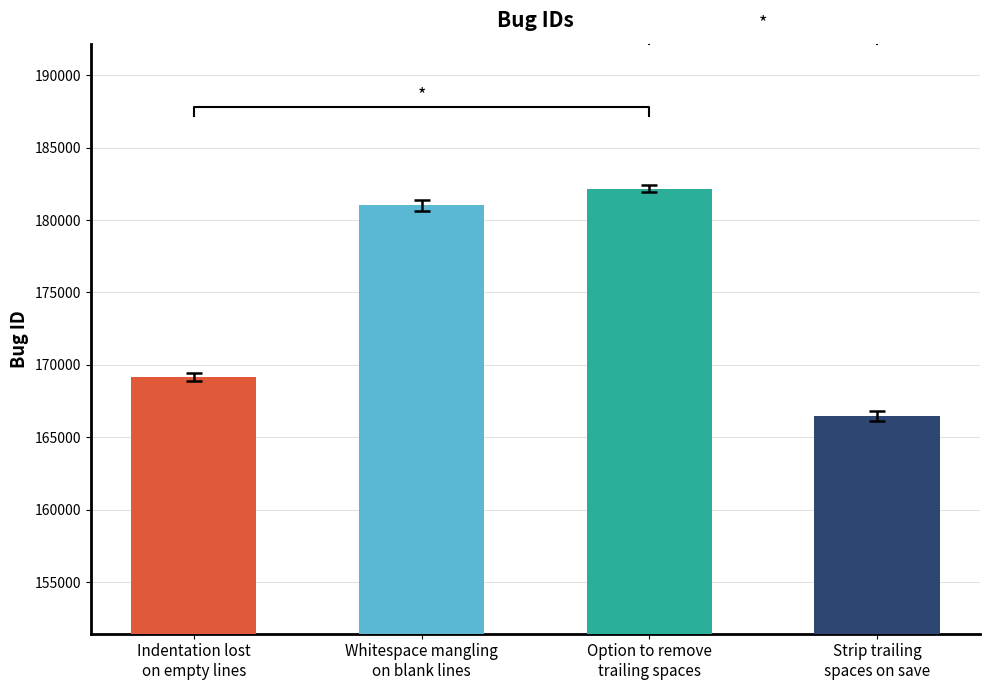

What is the difference between the values at Whitespace mangling
on blank lines and Option to remove
trailing spaces?

1160